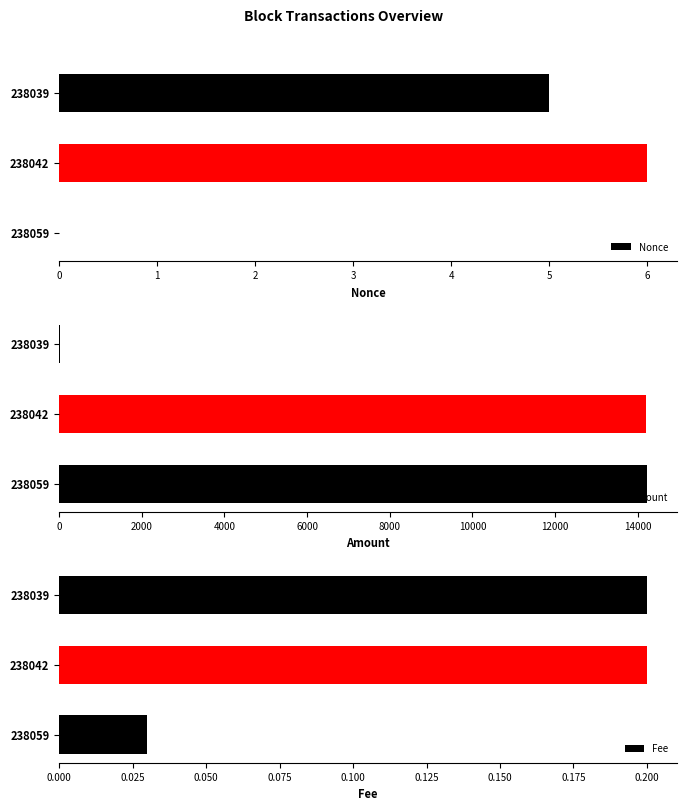

Count the Fee values in the range 0 to 1.

3